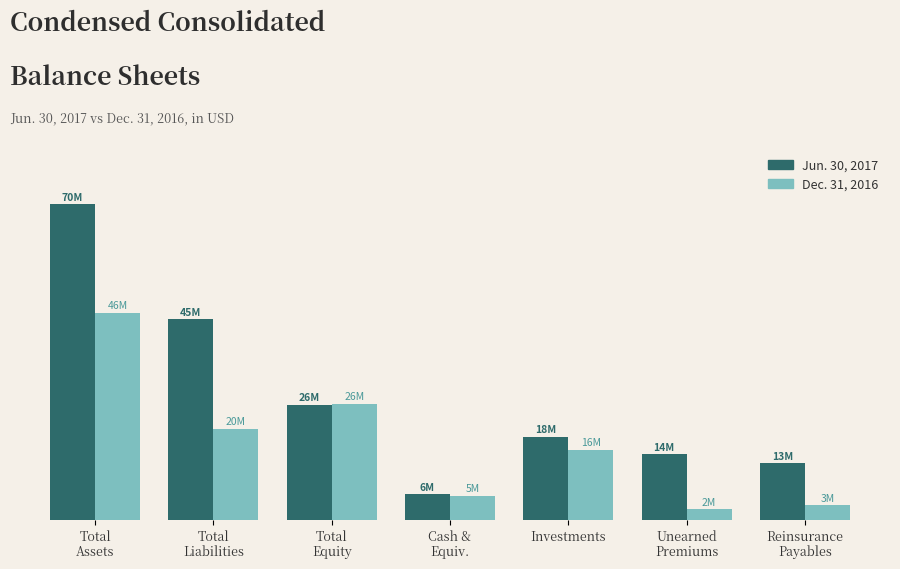

Which has a higher value, Total
Equity or Investments?

Total
Equity